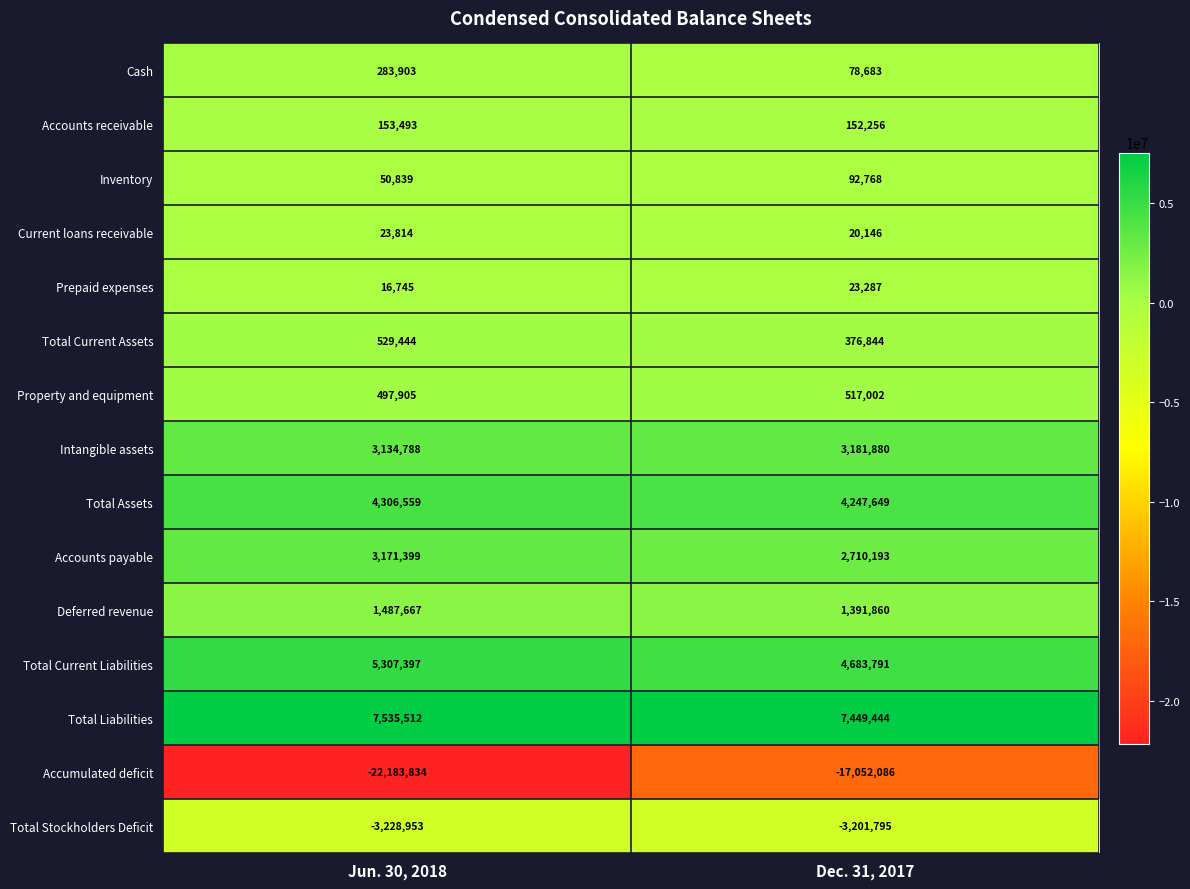

How many distinct data groups are displayed?

15